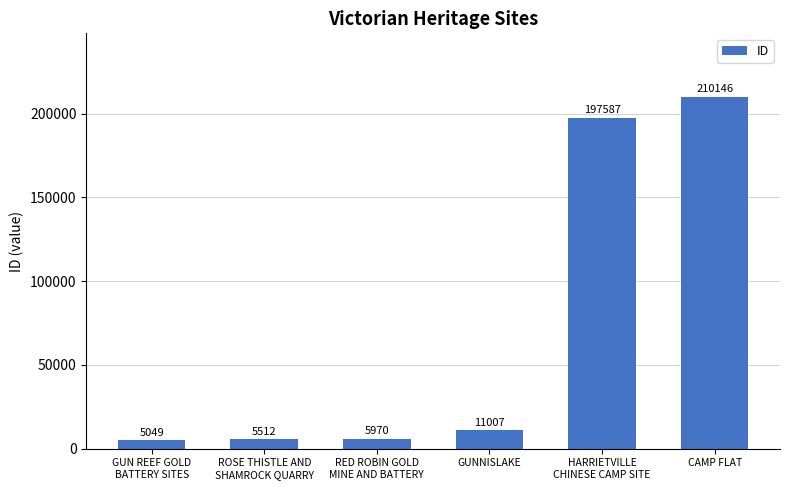

True or false: the data shows 11007 at GUNNISLAKE.

True